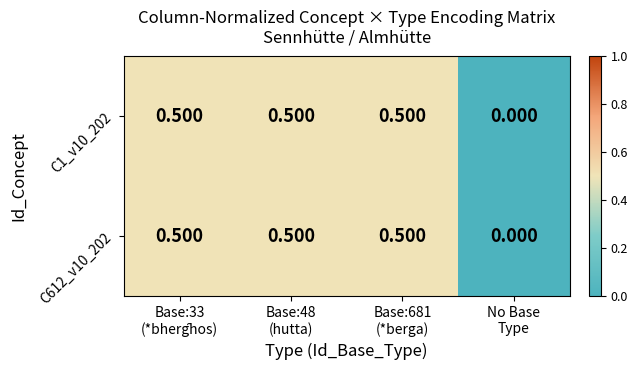

How many data points does each series have?

4